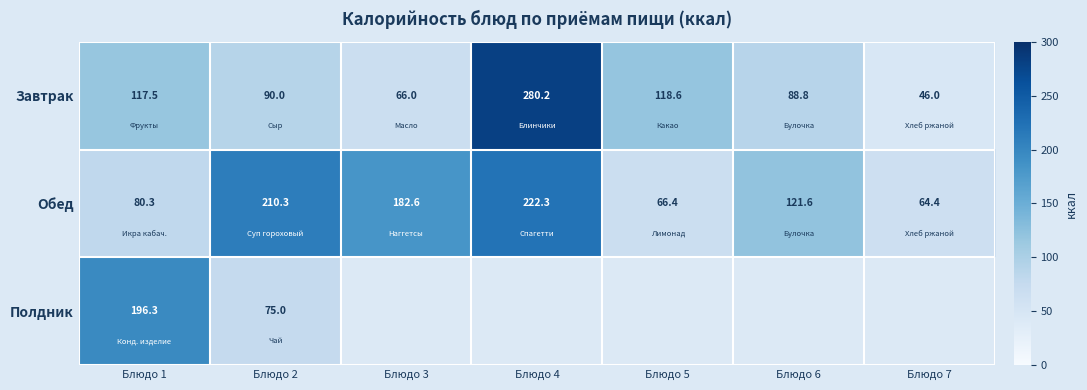

What is the difference between the second highest and minimum values in the Завтрак series?

72.6